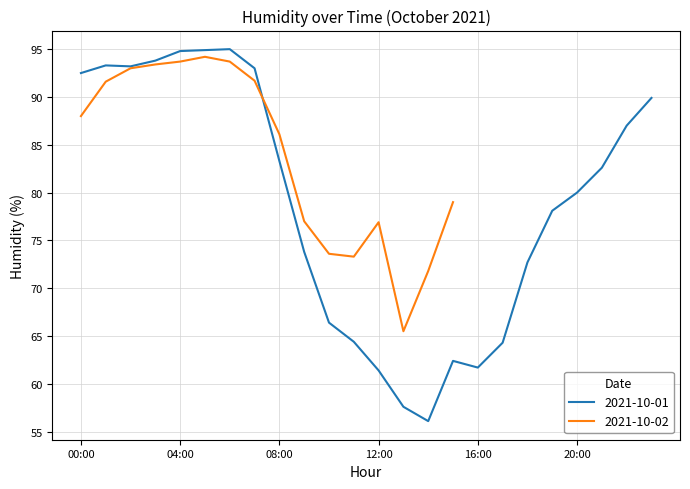

Between 23:00 and 17:00, which is larger?

23:00